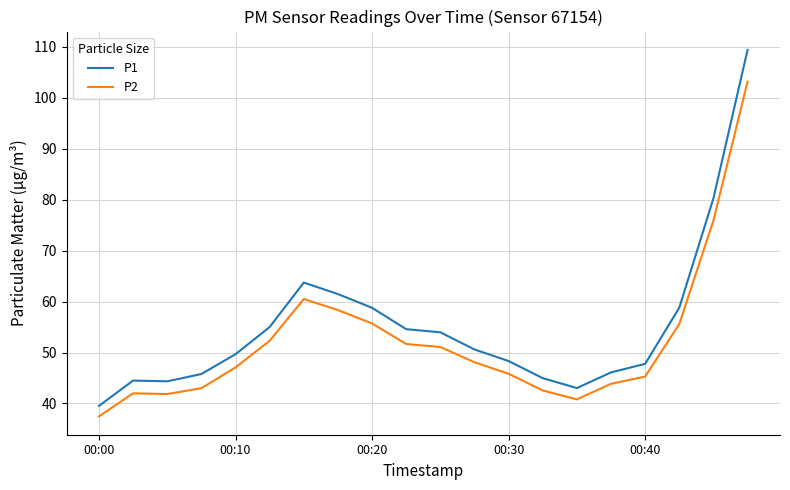

Which series has the largest total across all categories?

P1